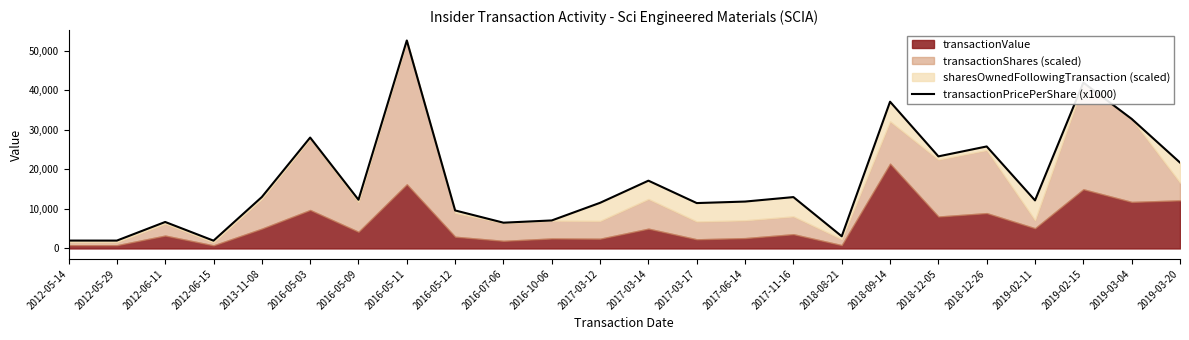

What is the sum of all values?

404338.0